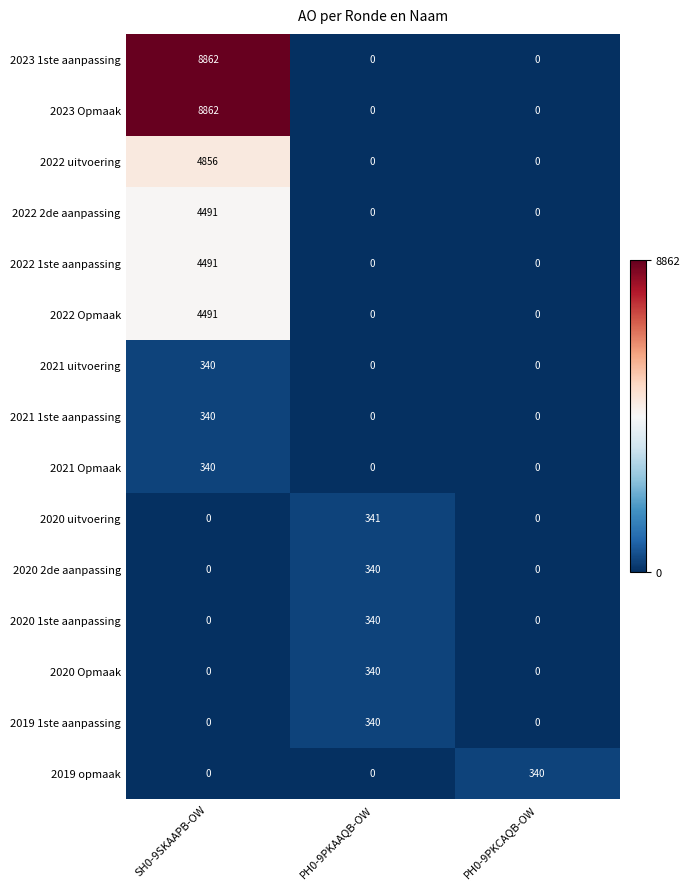

What is the spread (max minus min) of values at SH0-9SKAAPB-OW?

8862